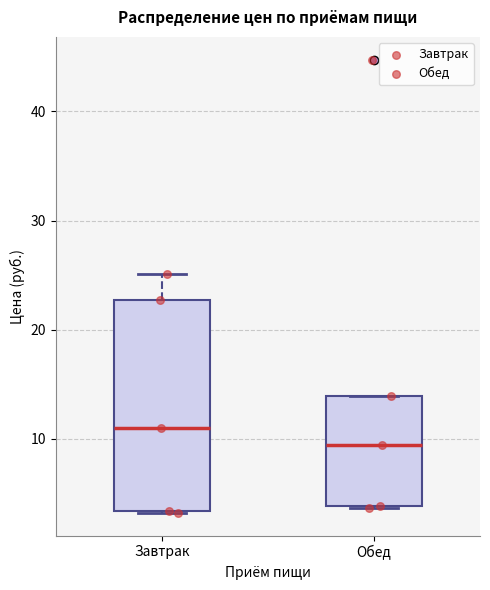

Reading left to right, transcribe this box plot: for each box, give where its median line is, the range the box spans, and where its two whiskers end, as read against the y-axis. The values are not printed on the chart, so give them approximately, as read against the axis.

Завтрак: median 11, box 3 to 23, whiskers 3 to 25
Обед: median 9, box 4 to 14, whiskers 4 to 14